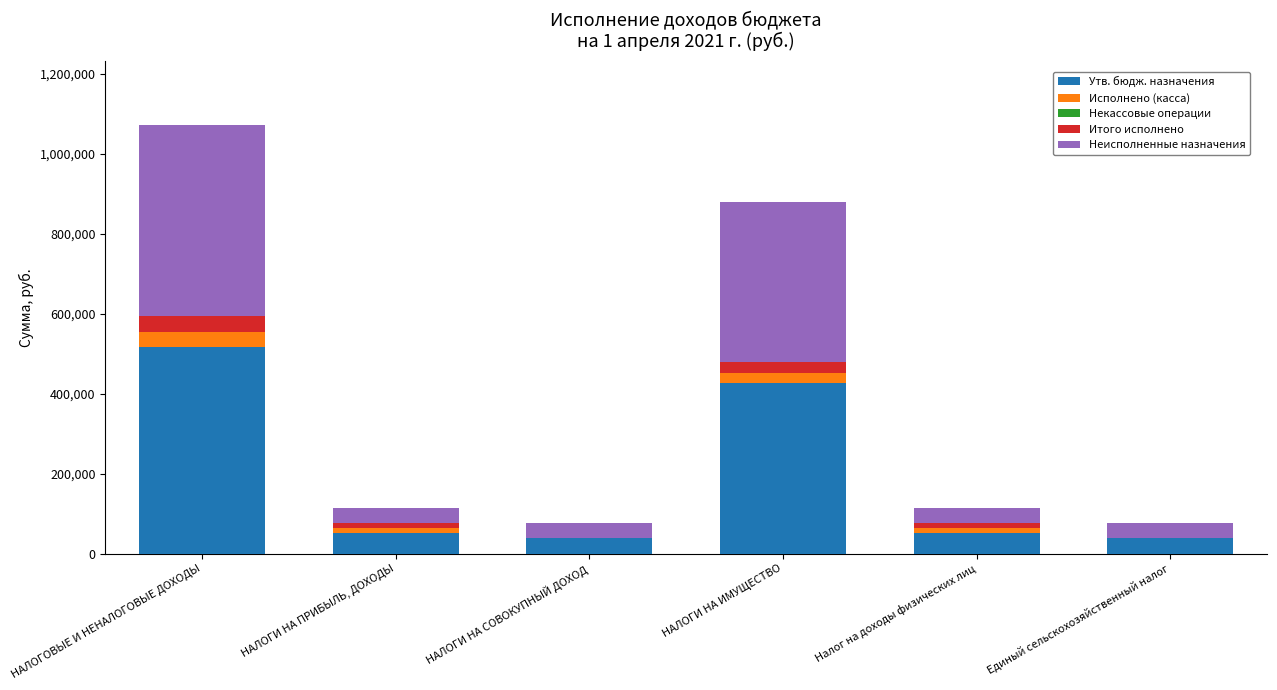

Are the bars grouped side by side (vs. stacked)?

No